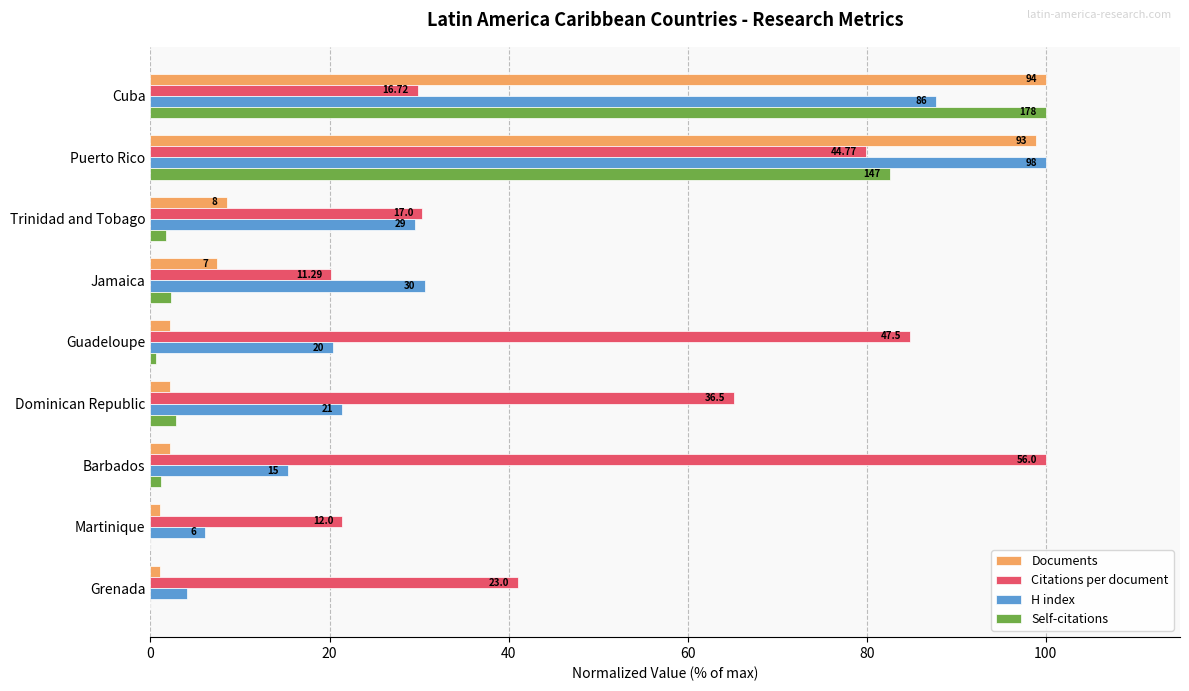

What is the label of the 2nd bar from the left?

Puerto Rico